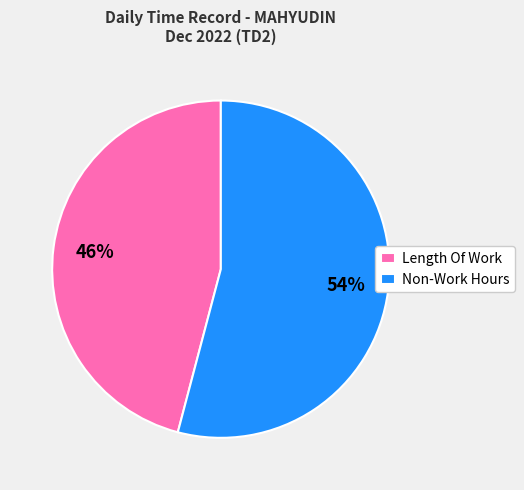

Which has a higher value, Length Of Work or Non-Work Hours?

Non-Work Hours